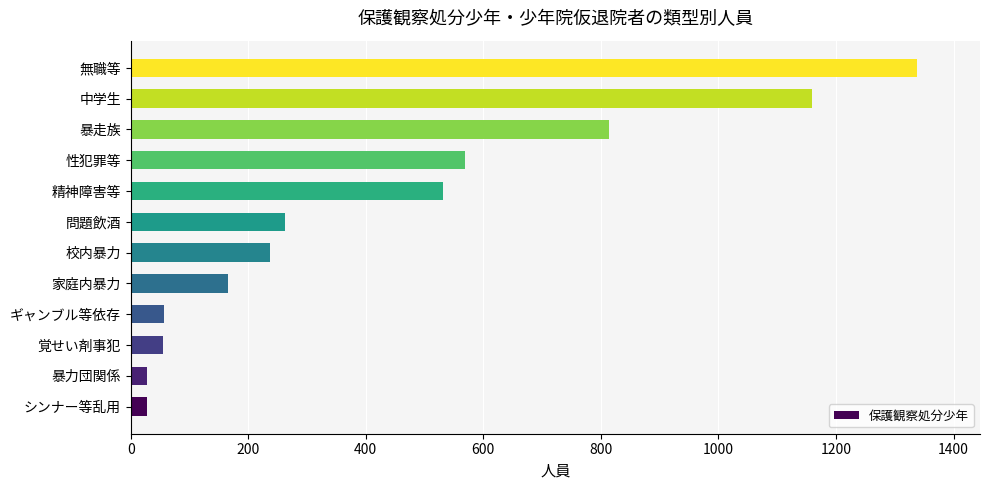

Is it true that the value at 性犯罪等 is 568?

True